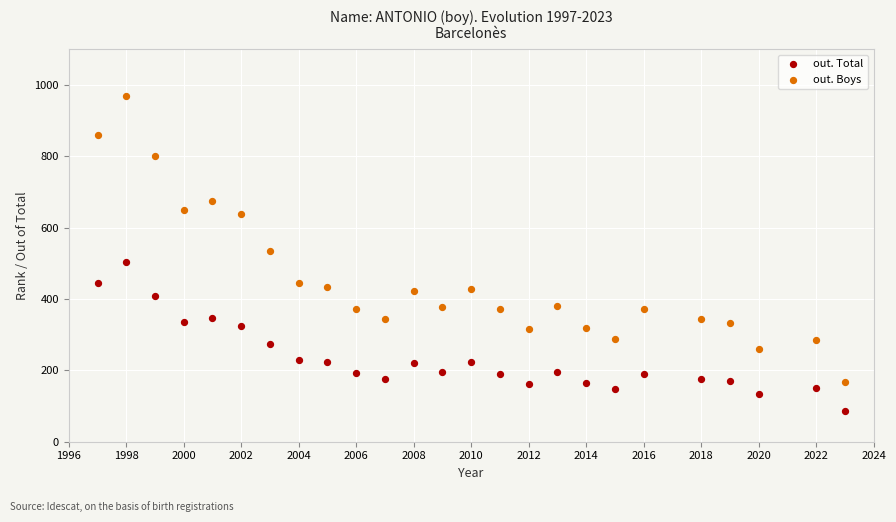

Which series has the largest Y range (max minus min)?

out. Boys